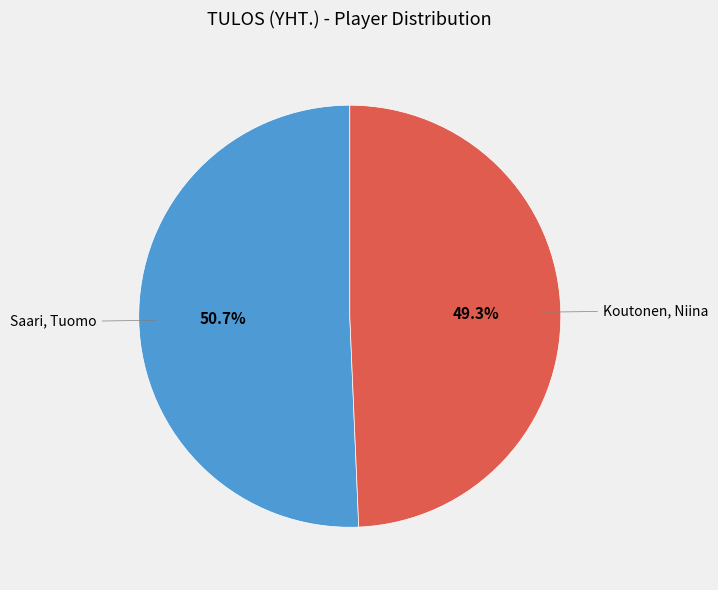

Which has a higher value, Saari, Tuomo or Koutonen, Niina?

Saari, Tuomo